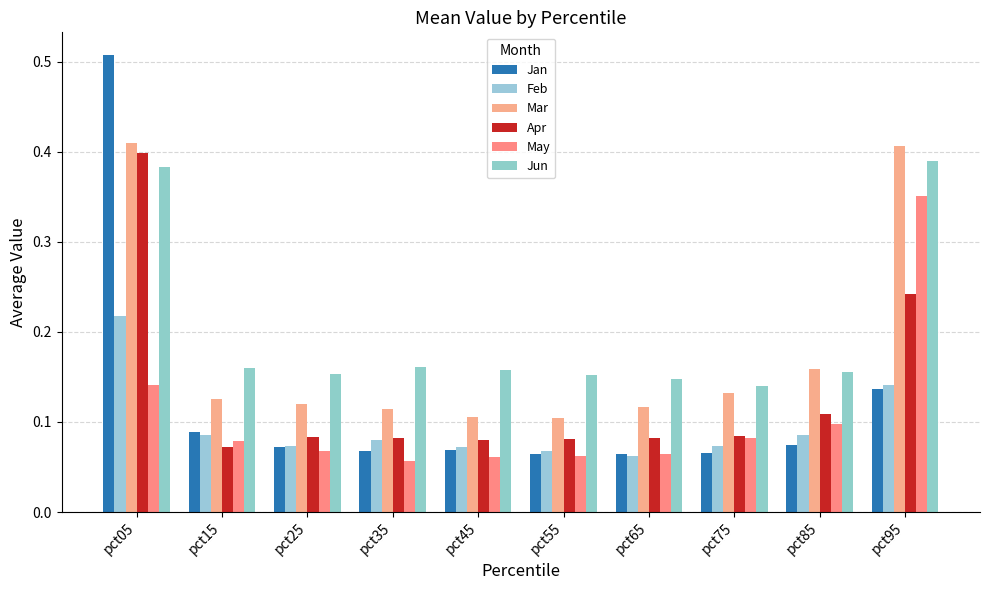

At how many categories does at least one series exceed 0?

10